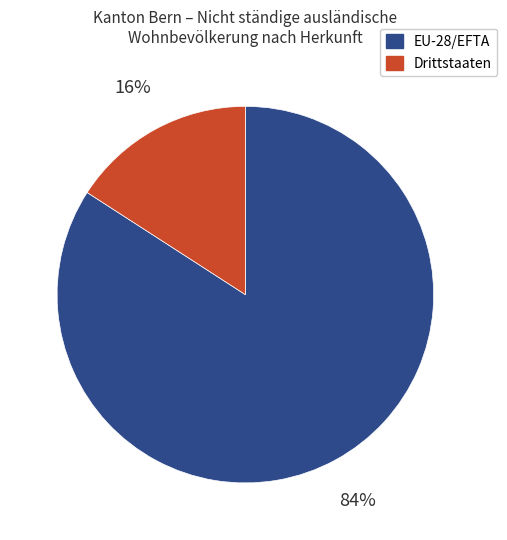

Which has a higher value, Drittstaaten or EU-28/EFTA?

EU-28/EFTA